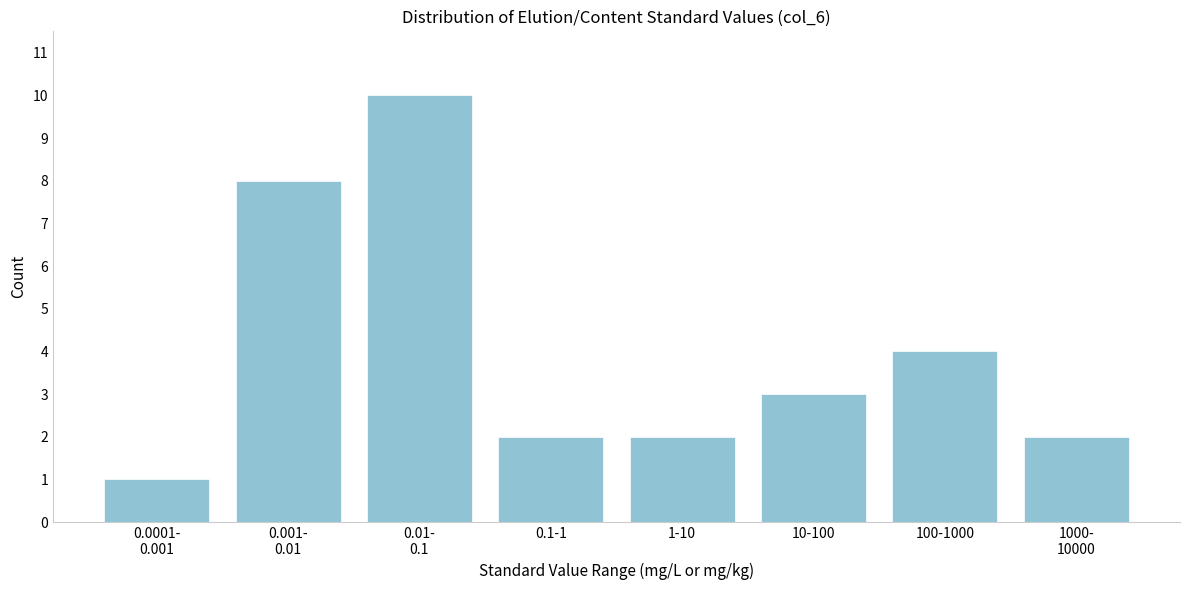

Reading left to right, what are all the values shown in this chart?

1	8	10	2	2	3	4	2